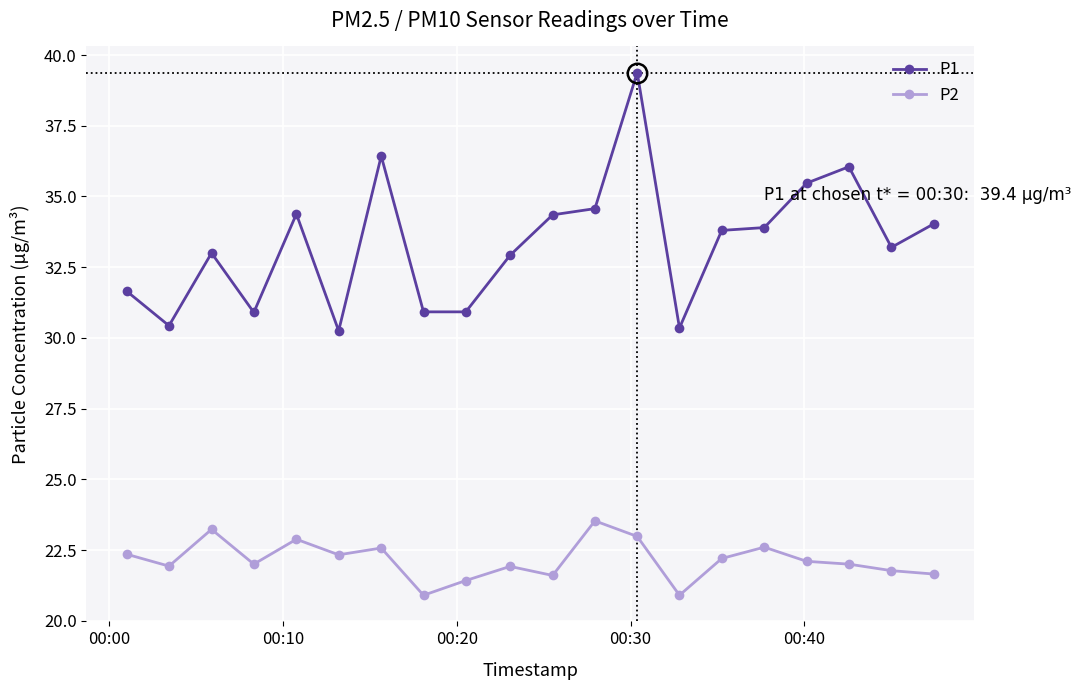

What is the difference between the maximum and minimum values in the P1 series?

9.1